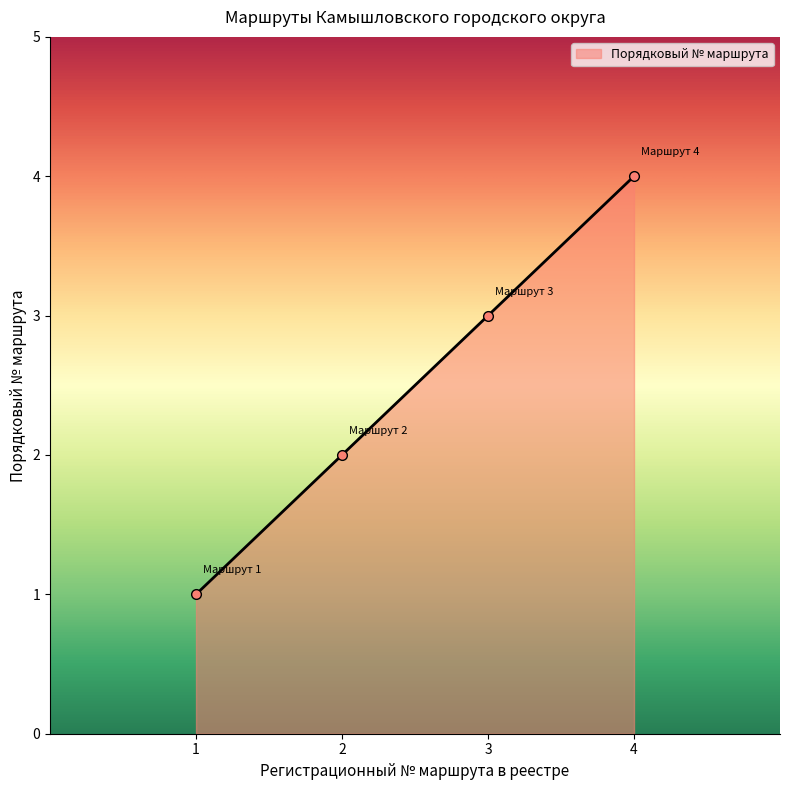

List the labels in order of value, largest first.

4, 3, 2, 1